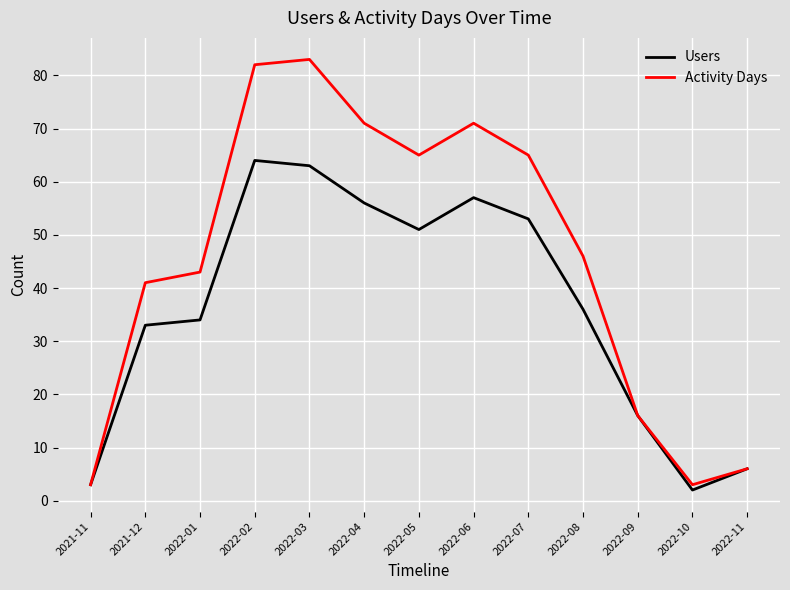

At which category does Activity Days reach its first local peak?

2022-03